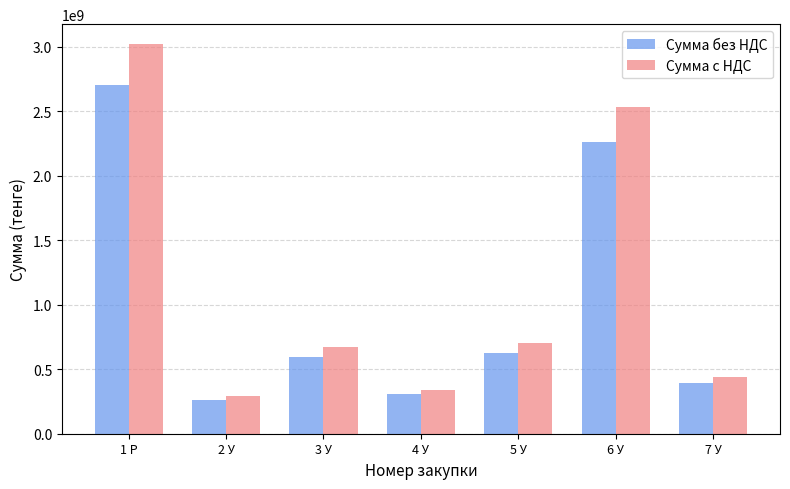

What is the total value across all series at 4 У?

648464068.3